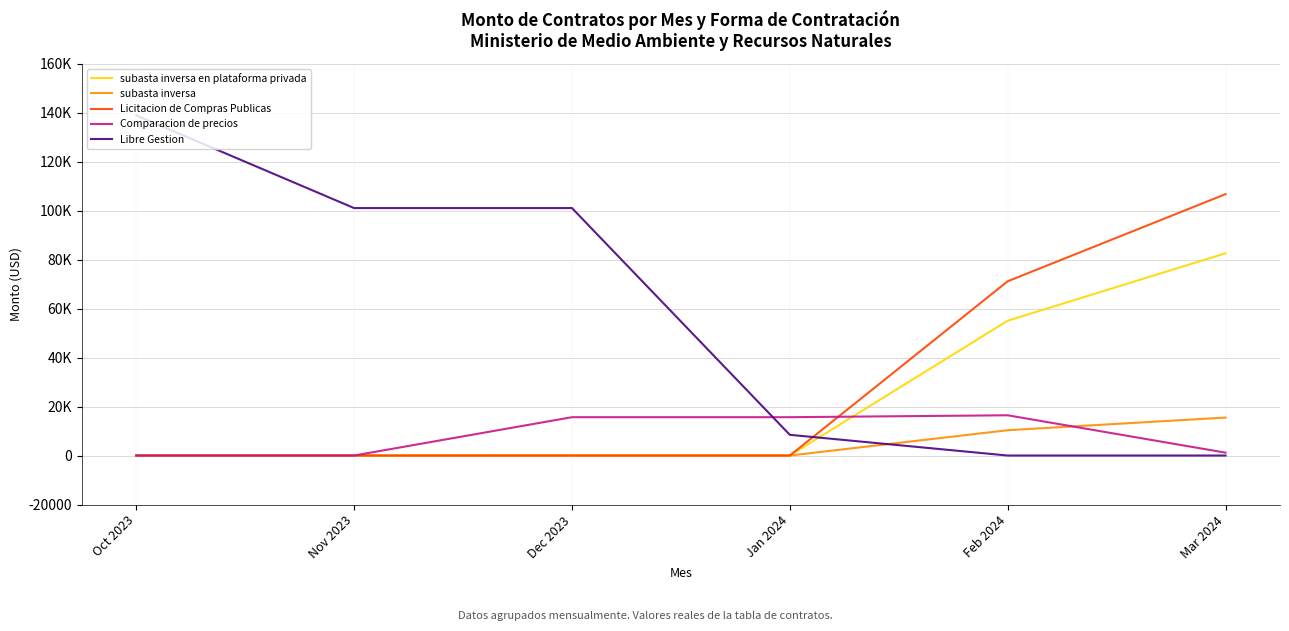

At which label is Licitacion de Compras Publicas closest to 53352?

Feb 2024